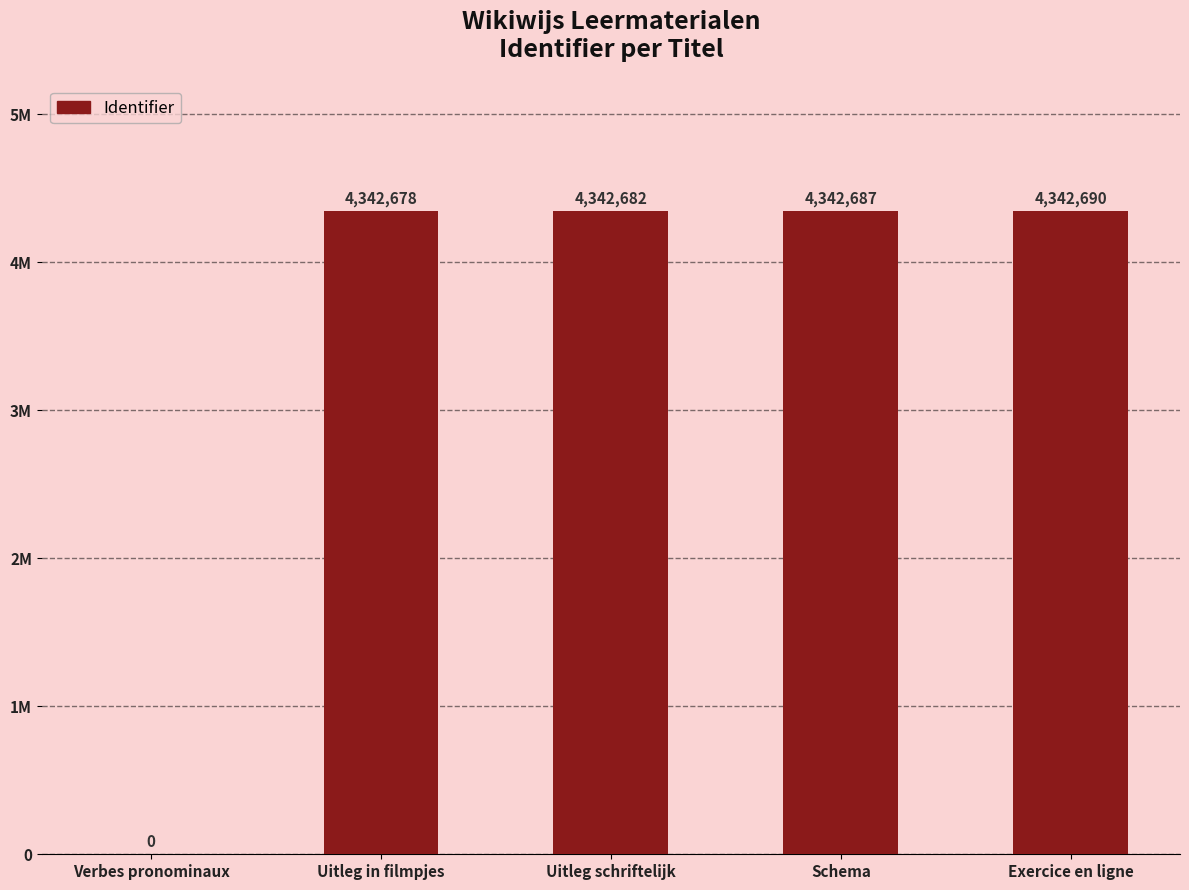

What is the label of the 4th bar from the left?

Schema